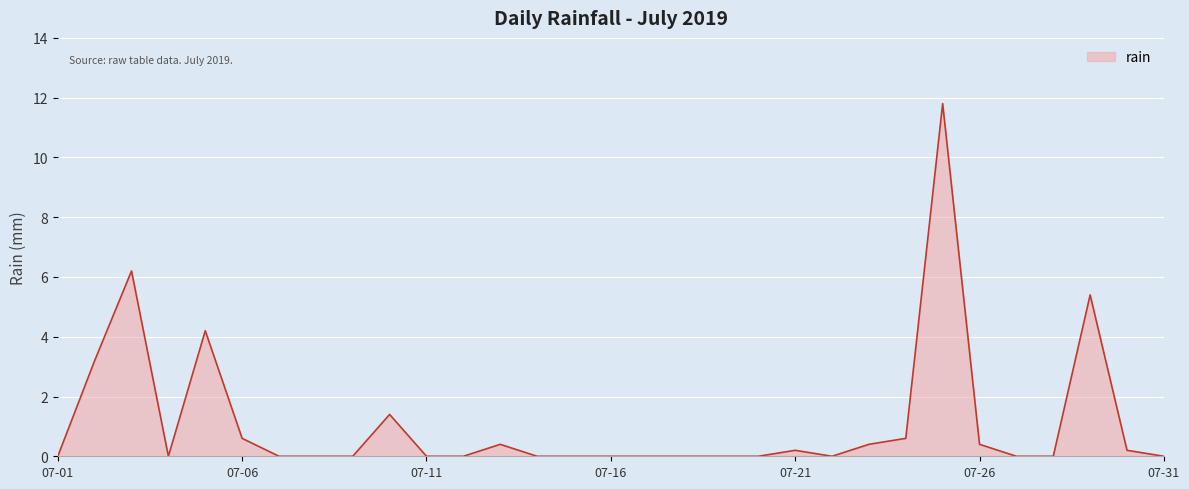

What is the greatest value displayed?

11.8